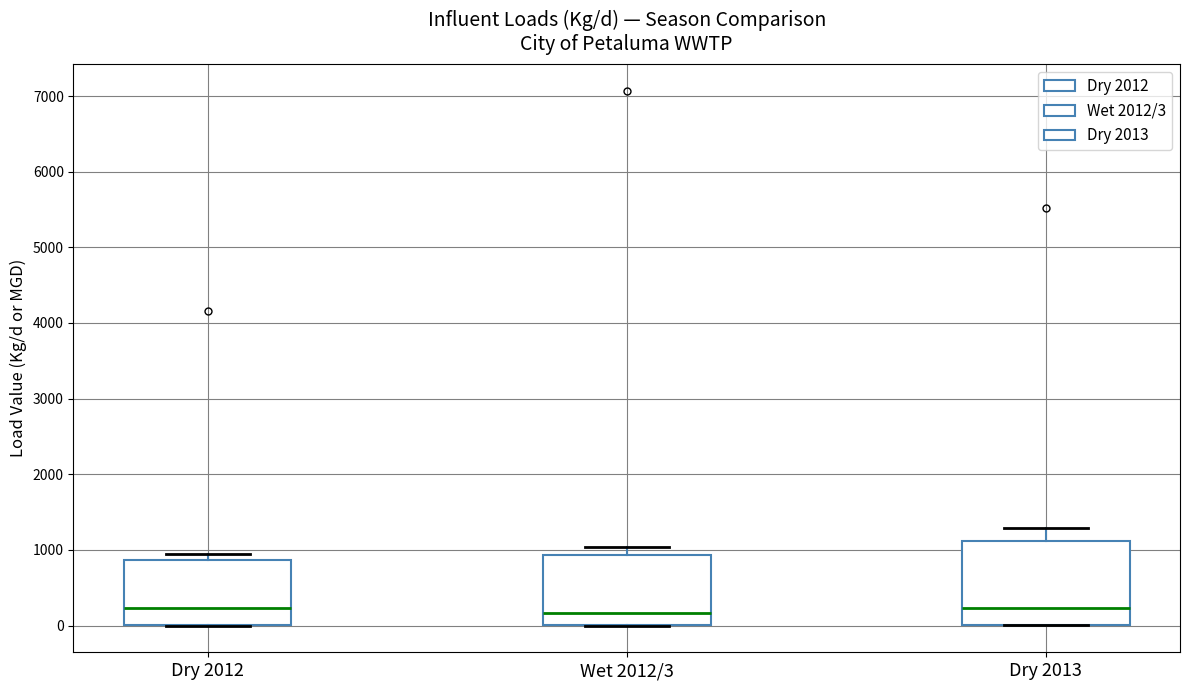

Reading left to right, transcribe this box plot: for each box, give where its median line is, the range the box spans, and where its two whiskers end, as read against the y-axis. The values are not printed on the chart, so give them approximately, as read against the axis.

Dry 2012: median 200, box 0 to 900, whiskers 0 to 900 (just above the box's upper edge)
Wet 2012/3: median 200, box 0 to 900, whiskers 0 to 1000
Dry 2013: median 200, box 0 to 1100, whiskers 0 to 1300